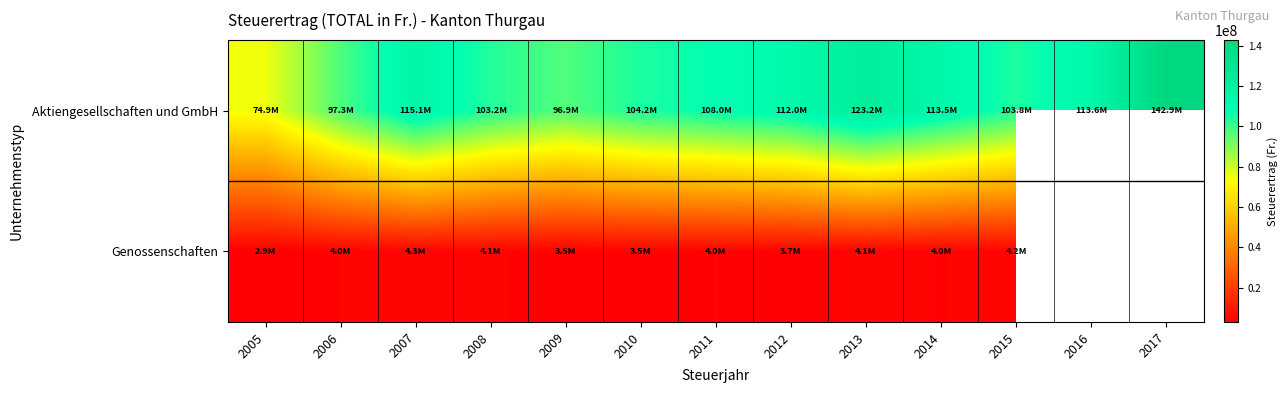

Between 2014 and 2006, which is larger?

2014